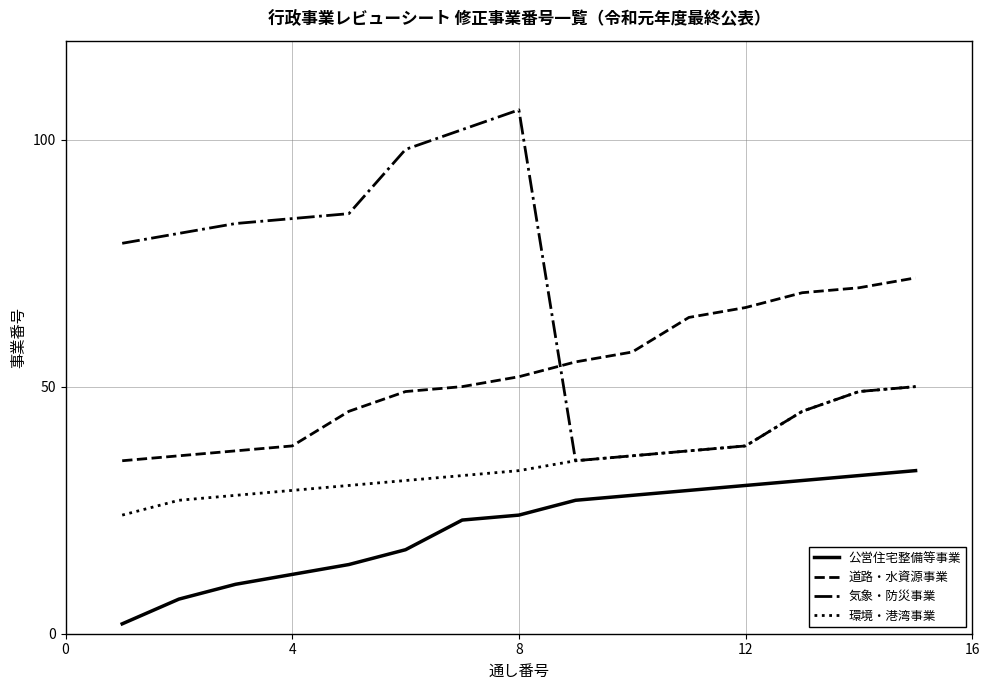

True or false: 公営住宅整備等事業 and 気象・防災事業 cross at least once.

False